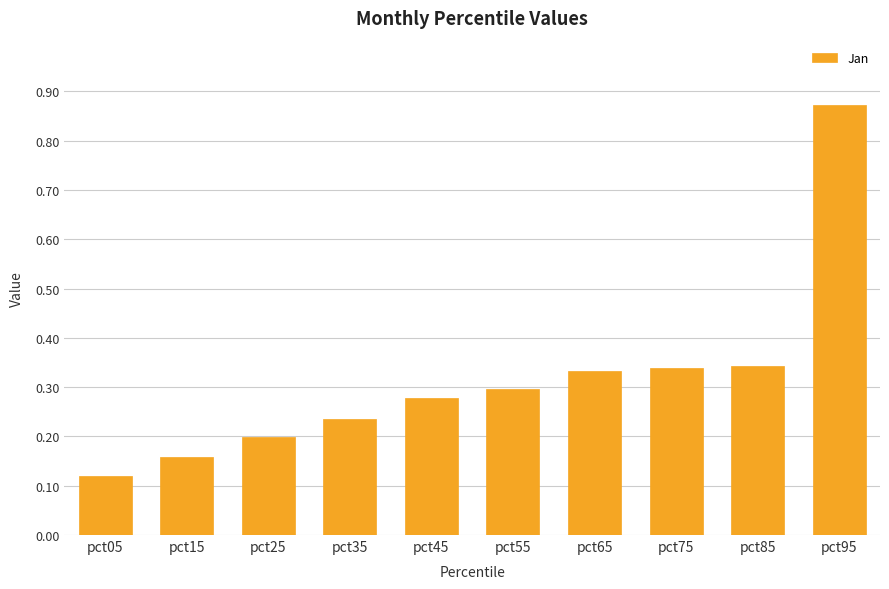

The value at pct55 is 0.1. True or false?

False